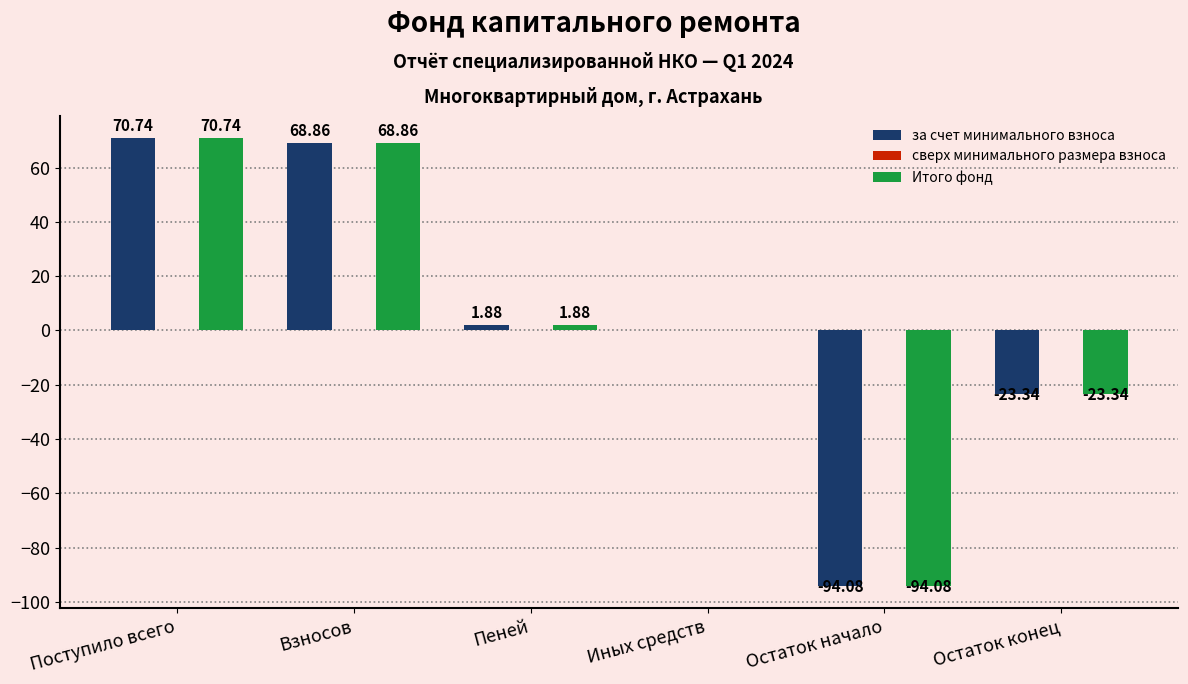

At which label is за счет минимального взноса closest to -11?

Иных средств